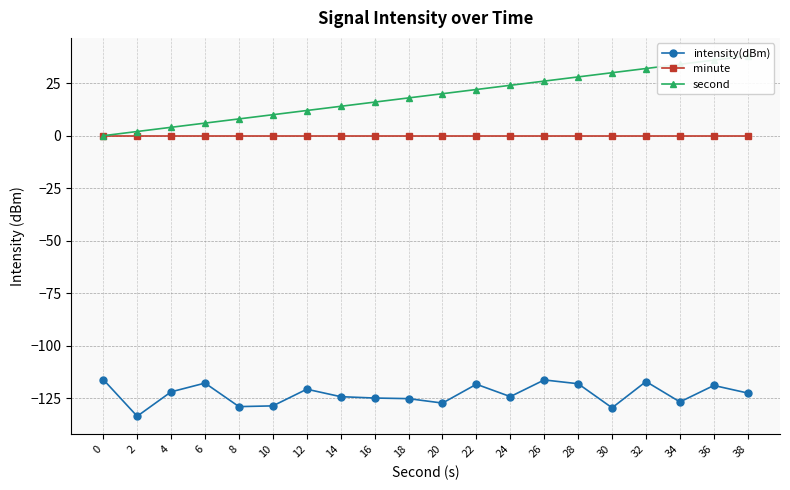

Which series has the widest spread of values?

second